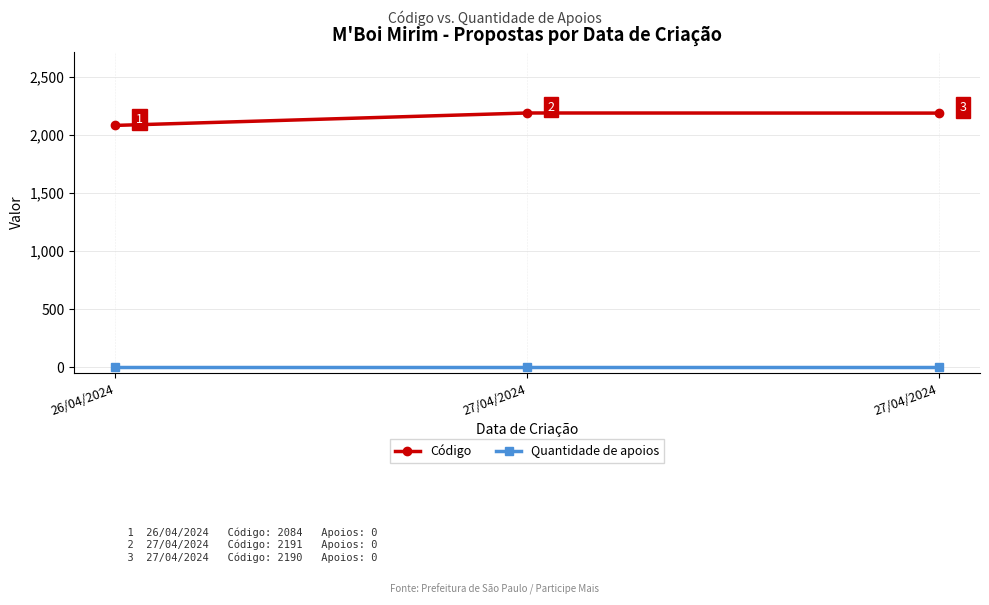

Does the chart have visible grid lines?

Yes